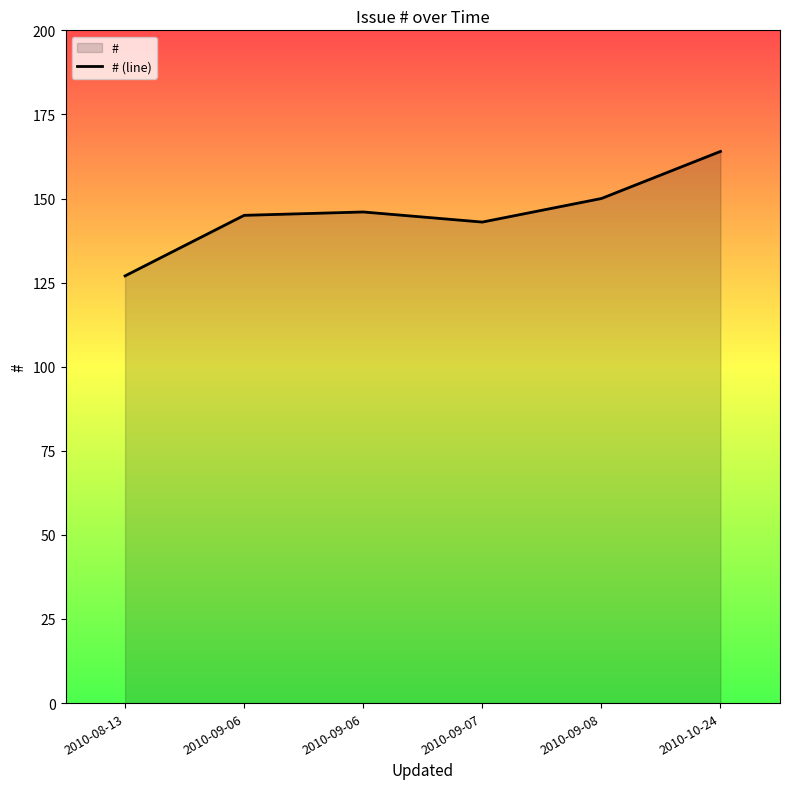

Read the value at 2010-09-08.

150